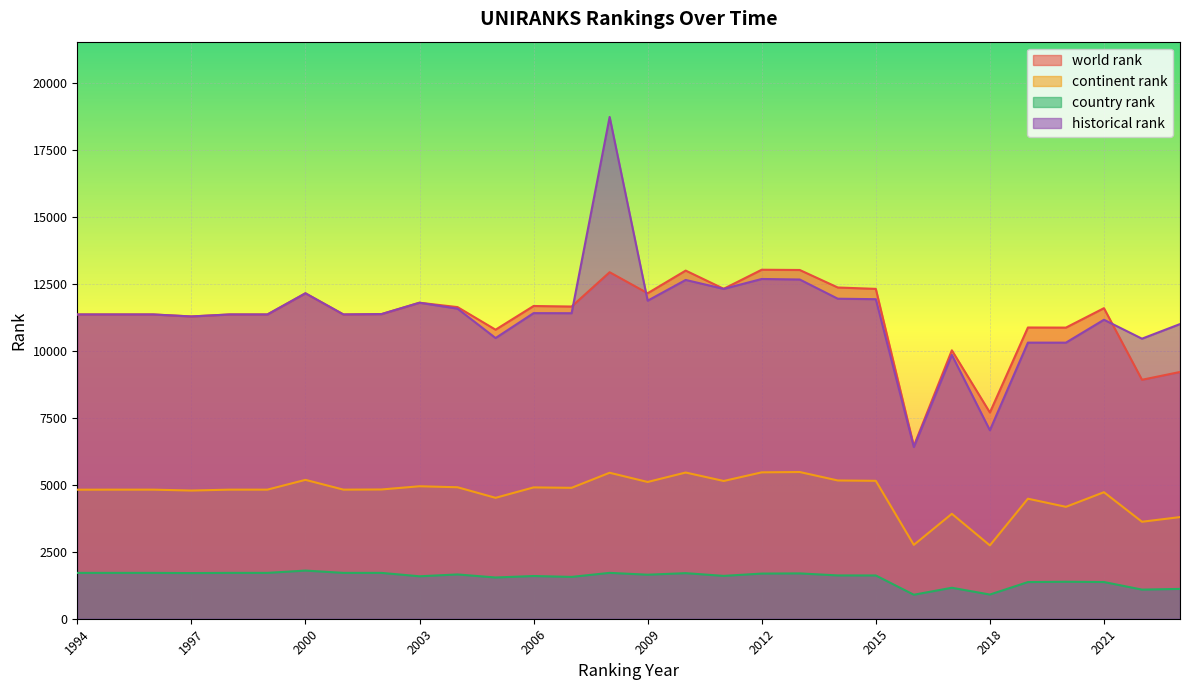

Rank the series by their maximum value, from highest to lowest.

historical rank, world rank, continent rank, country rank